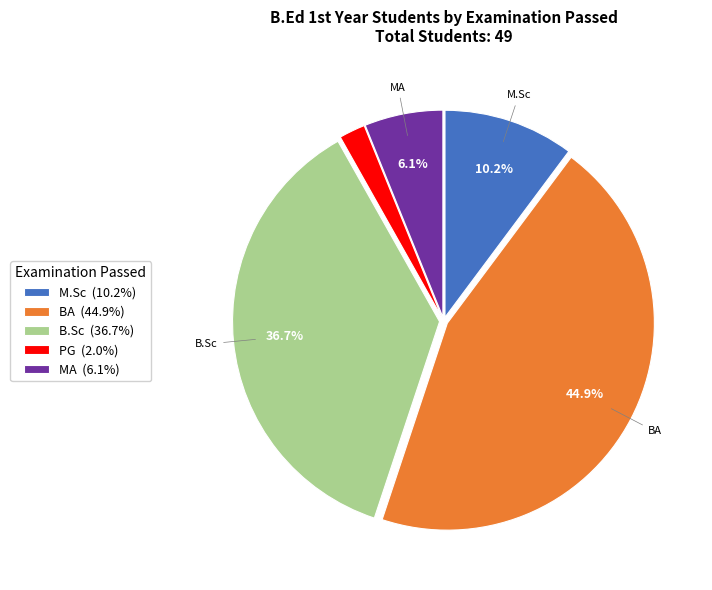

Does any single category account for the majority?

No